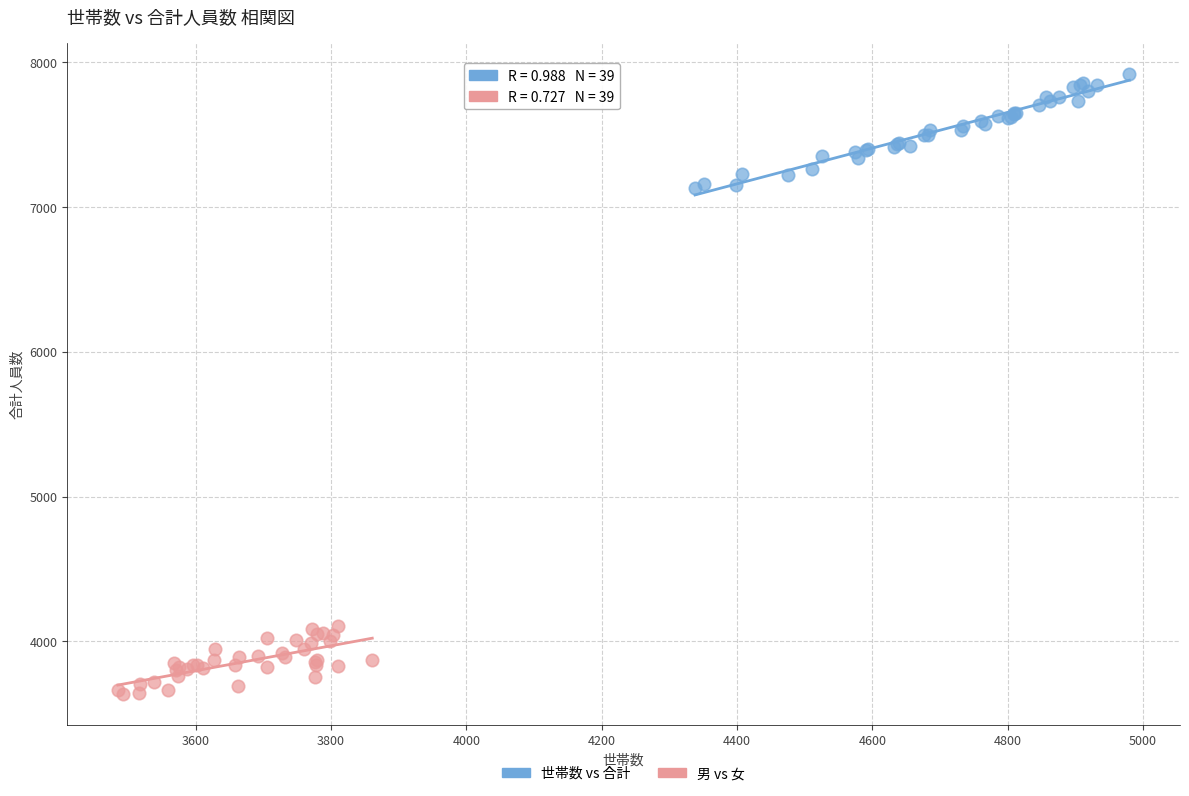

What are all the series names shown in the legend?

世帯数 vs 合計, 男 vs 女